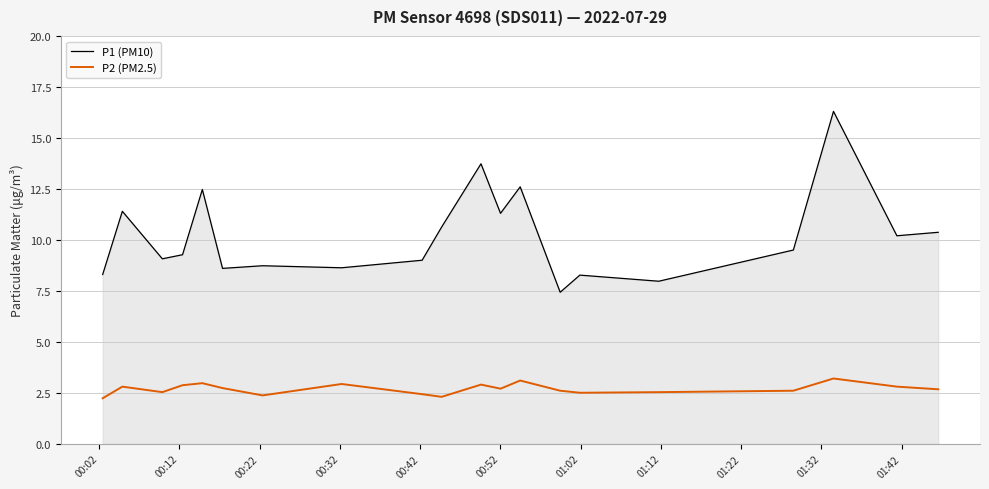

What is the highest value of the P1 (PM10) series?

16.3